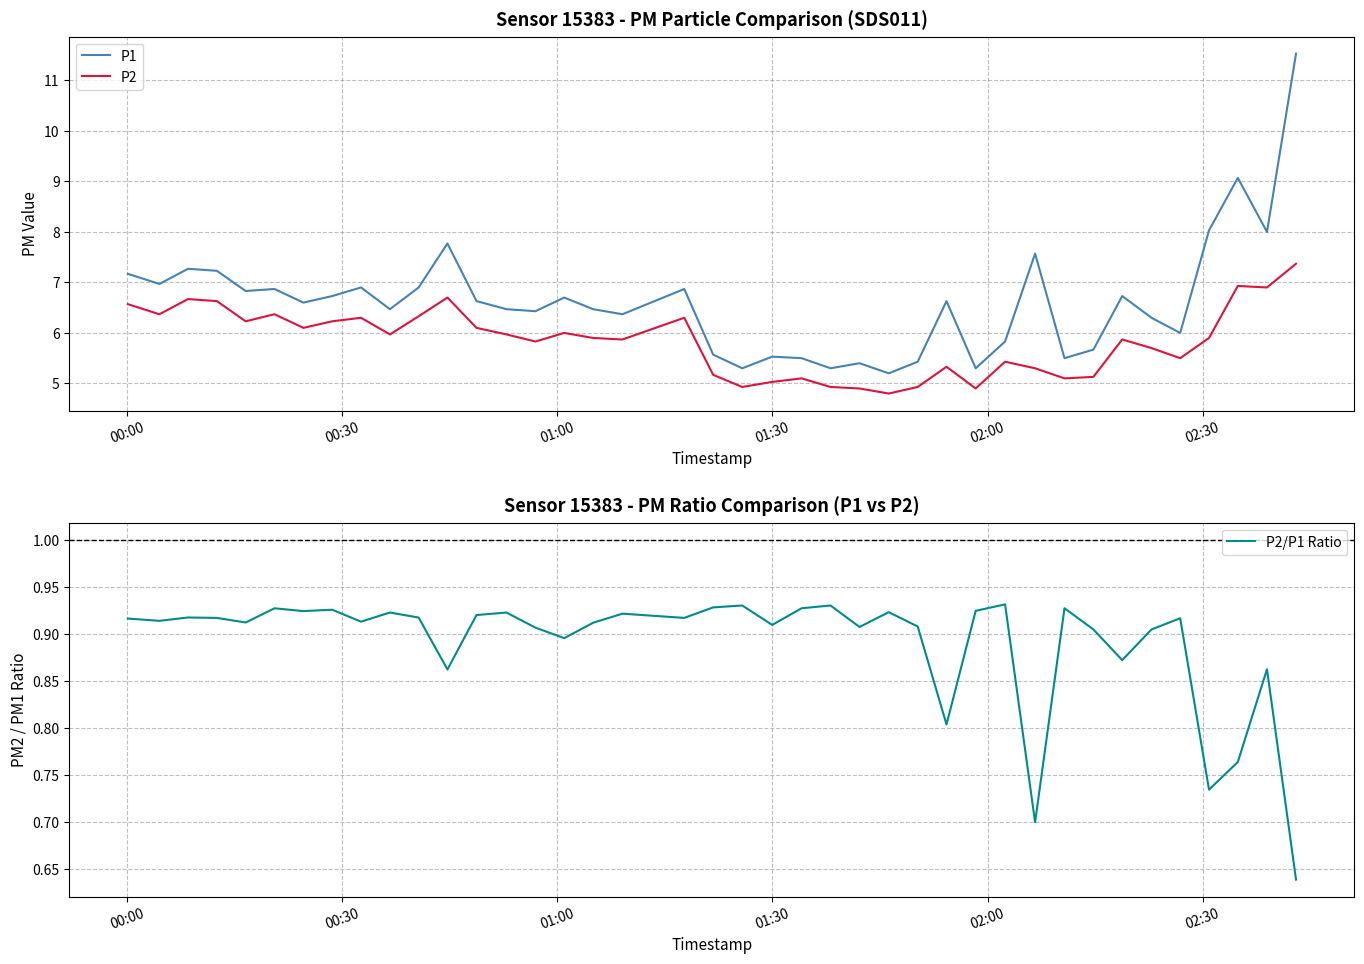

True or false: P2 and P1 intersect in this chart.

False